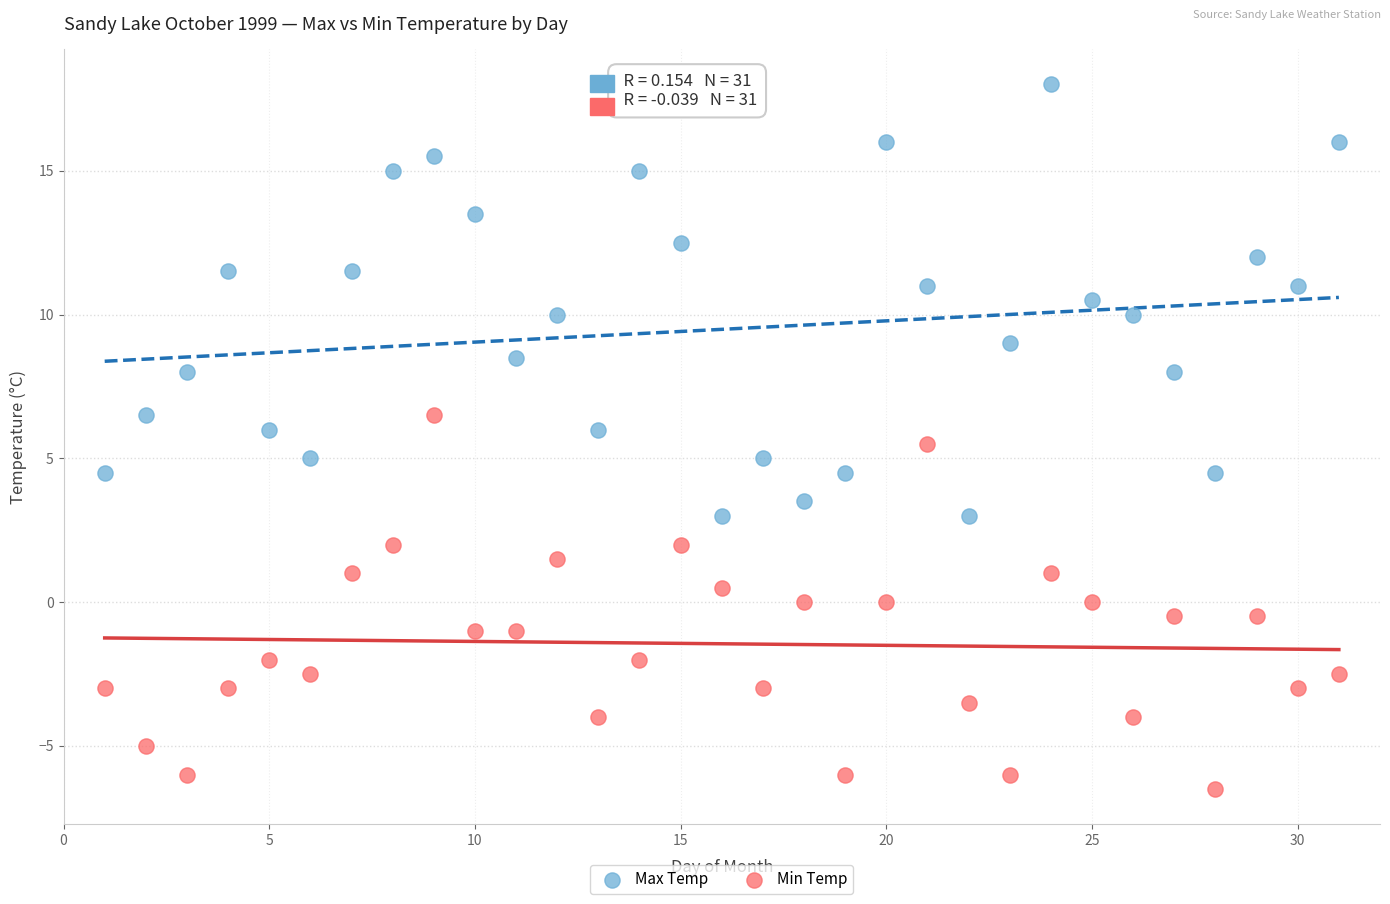

Which series contains the lowest Y value?

Min Temp